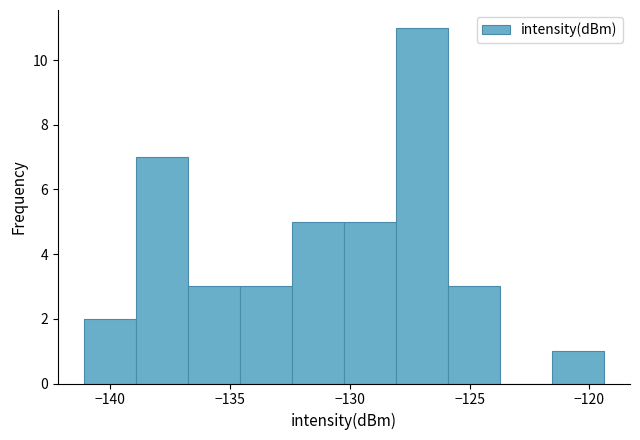

Reading left to right, list every bar in this chart as the range it spans on the x-axis followed by its height. Neither the bar edges nor the heights are printed on the chart, so give them approximately, as read against the axes.

-141.0 to -139.0: 2
-139.0 to -137.0: 7
-137.0 to -134.5: 3
-134.5 to -132.5: 3
-132.5 to -130.5: 5
-130.5 to -128.0: 5
-128.0 to -126.0: 11
-126.0 to -123.5: 3
-123.5 to -121.5: 0
-121.5 to -119.5: 1